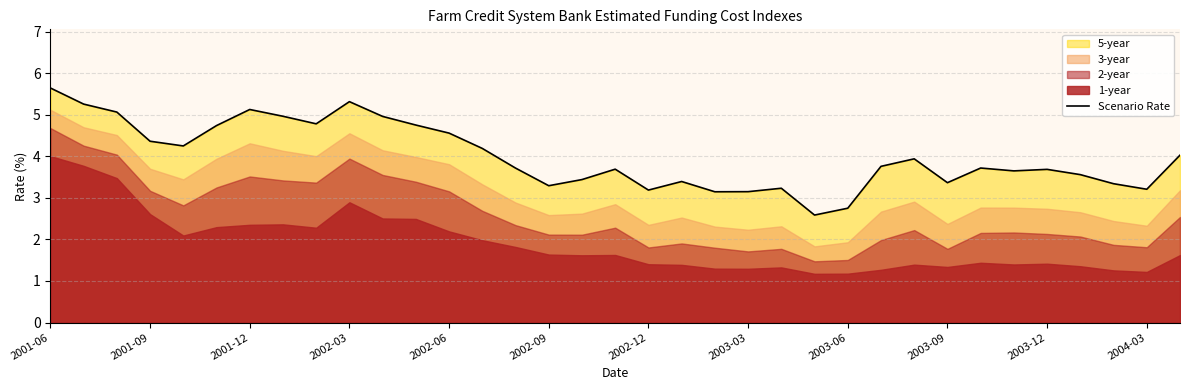

How many values exceed 3?

33